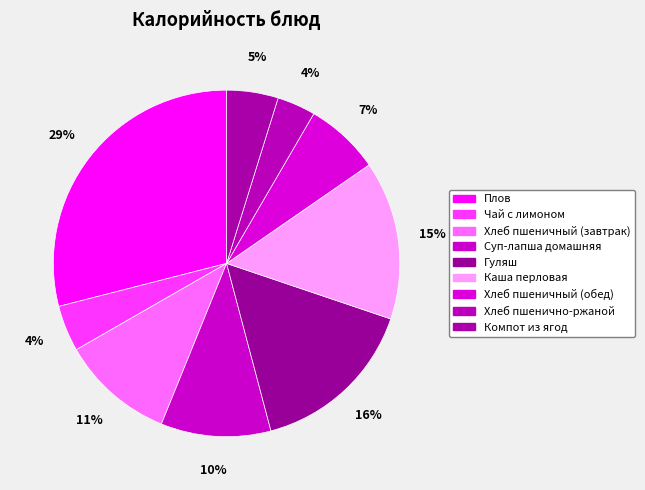

To the nearest percent, what is the difference between the largest and smallest slice percentages?

25%